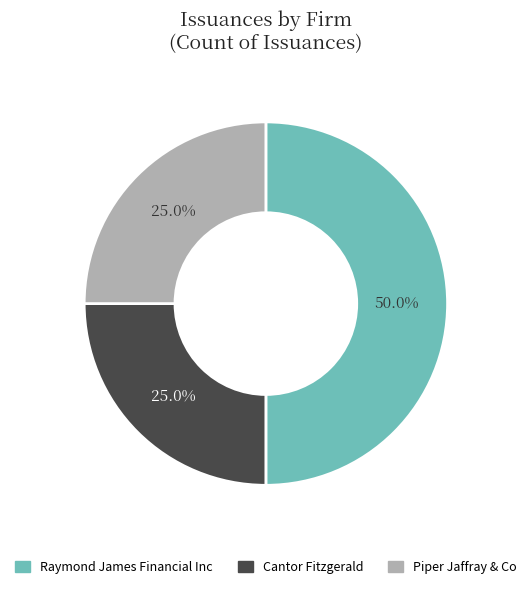

Between Piper Jaffray & Co and Raymond James Financial Inc, which is larger?

Raymond James Financial Inc